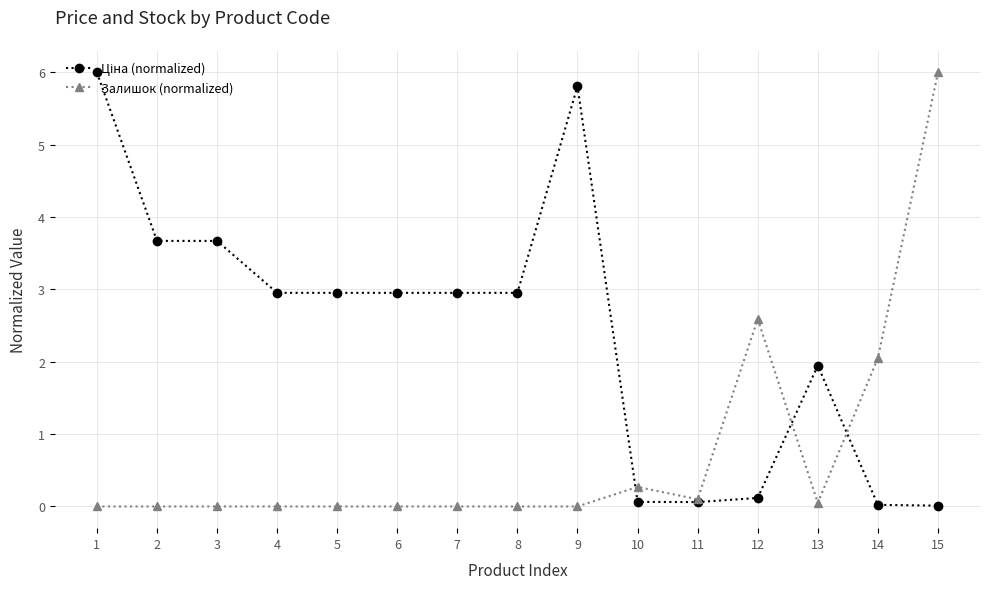

What is the difference between the maximum and minimum values in the Залишок (normalized) series?

6.0